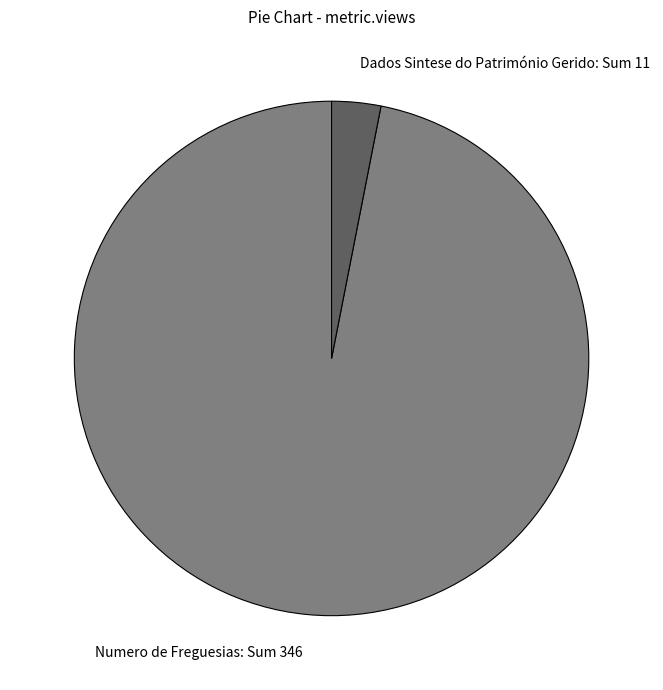

Is the sum of Numero de Freguesias: Sum 346 and Dados Sintese do Património Gerido: Sum 11 greater than half?

Yes